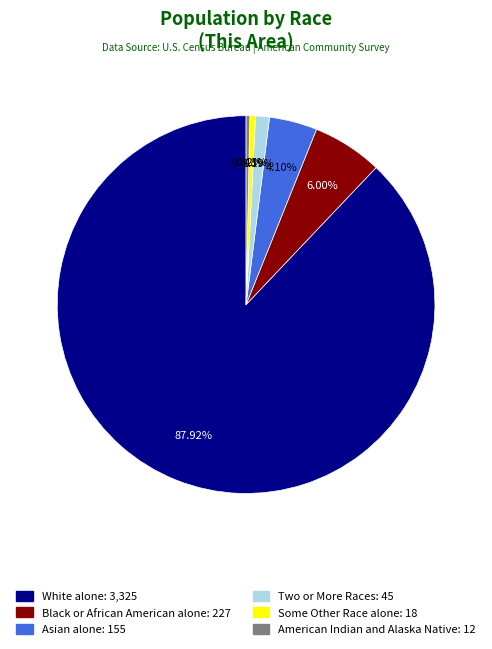

Does any single category account for the majority?

Yes